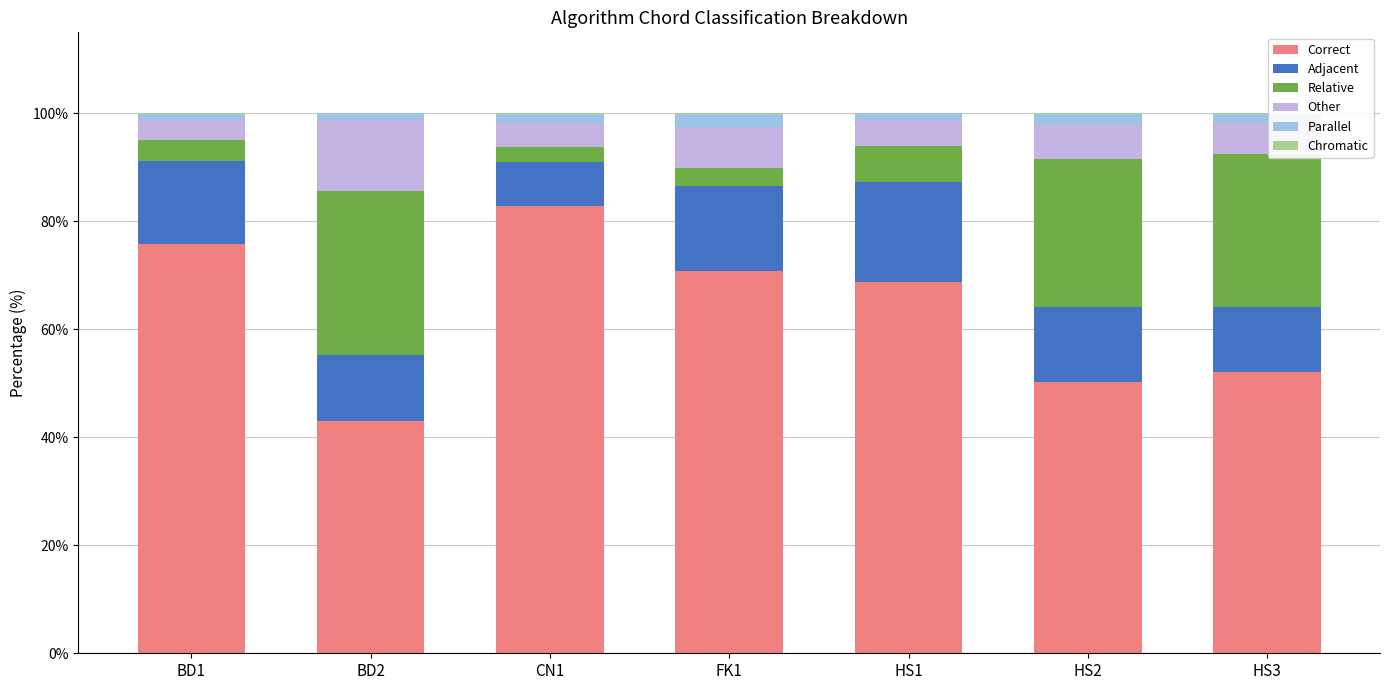

Count the number of data series in this chart.

6